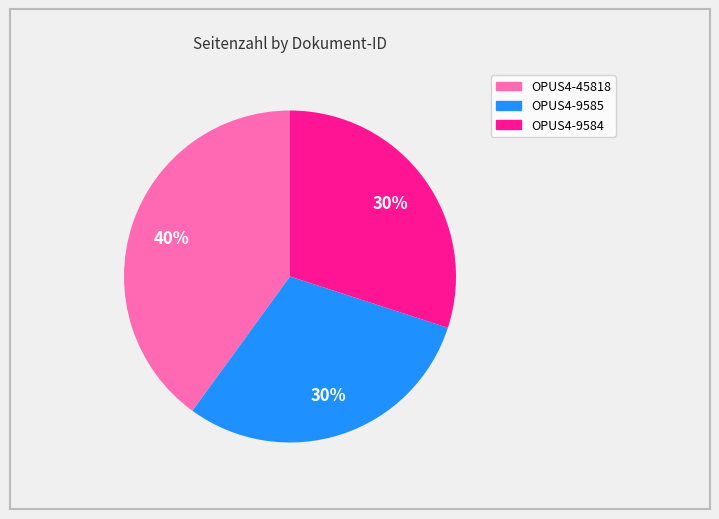

Approximately how many times larger is the value at OPUS4-9585 compared to OPUS4-45818?

0.8